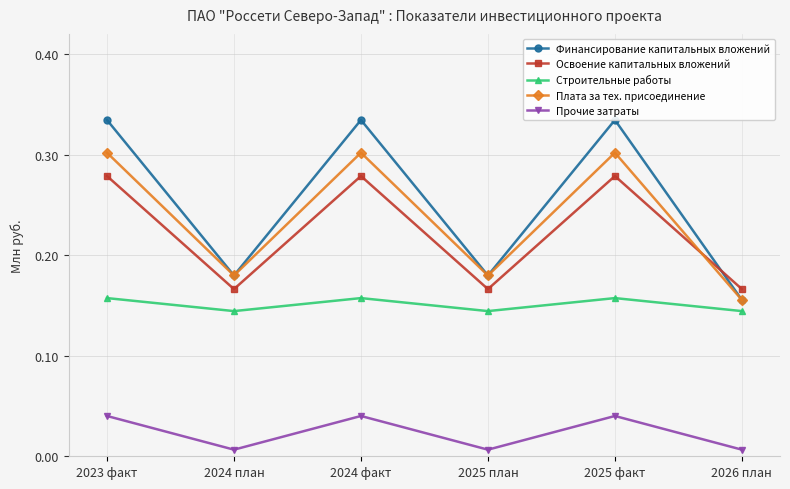

What is the label of the 4th point from the right?

2024 факт